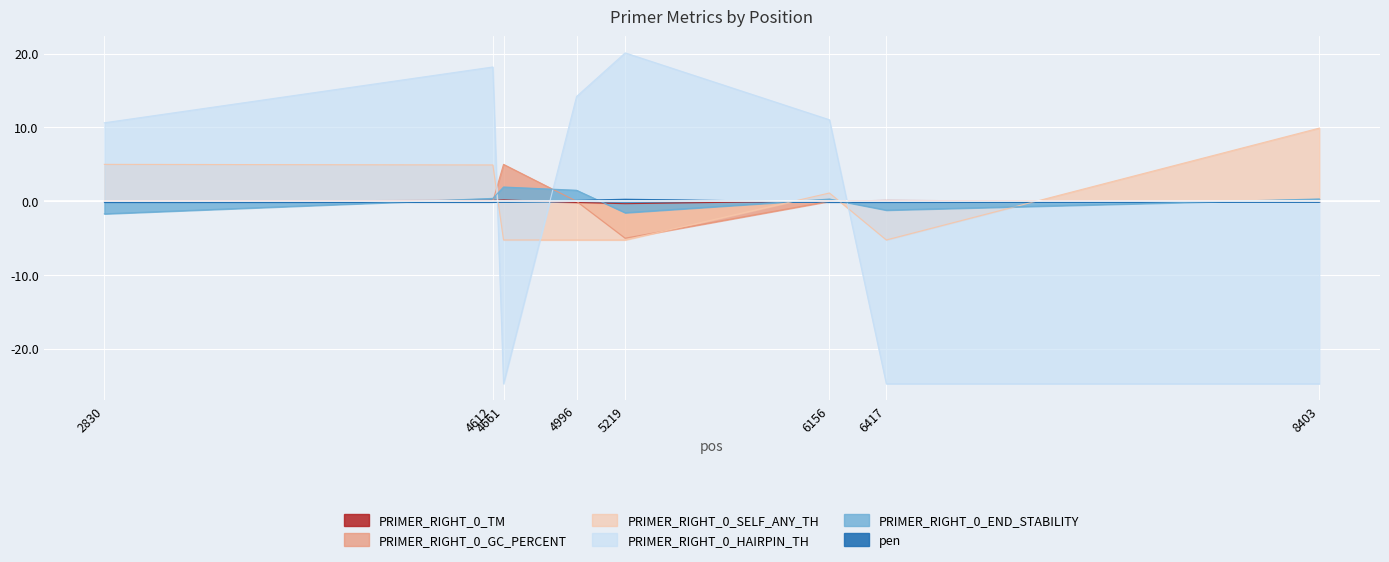

True or false: PRIMER_RIGHT_0_GC_PERCENT has a value of 0.0 at 2830.

True